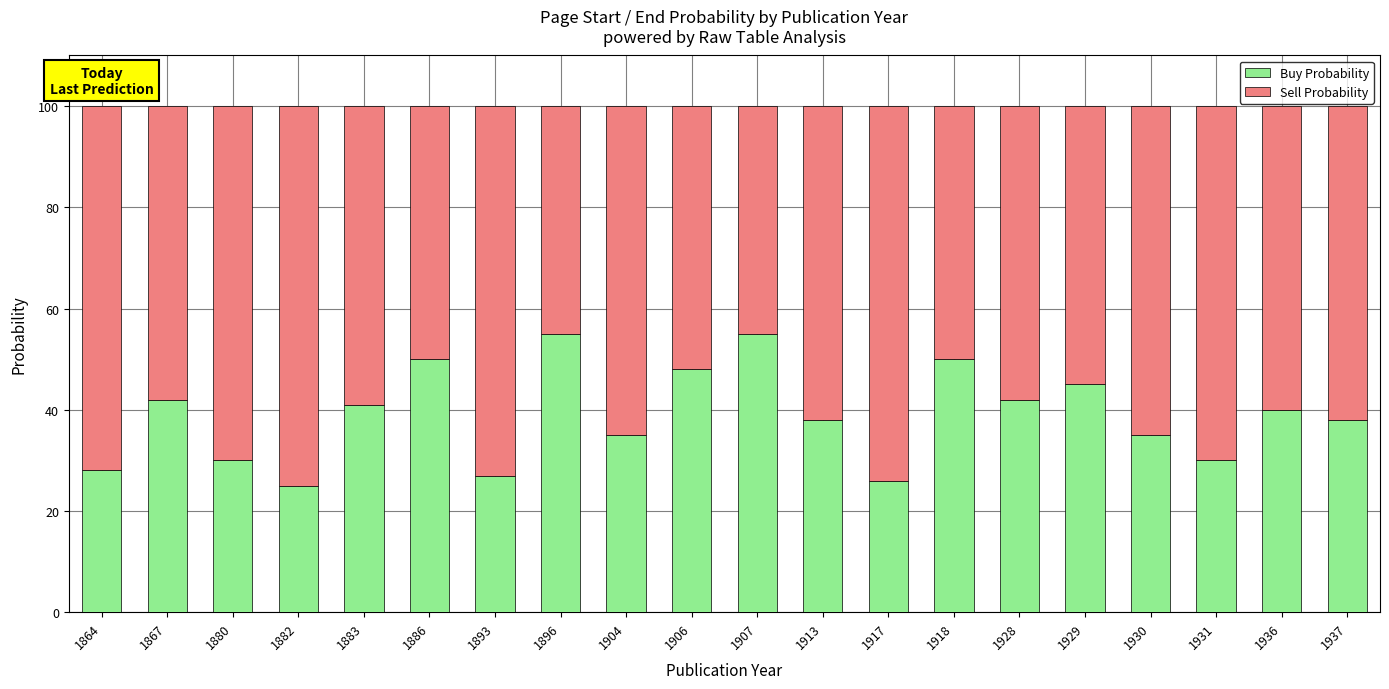

What is the total value across all series at 1928?

100